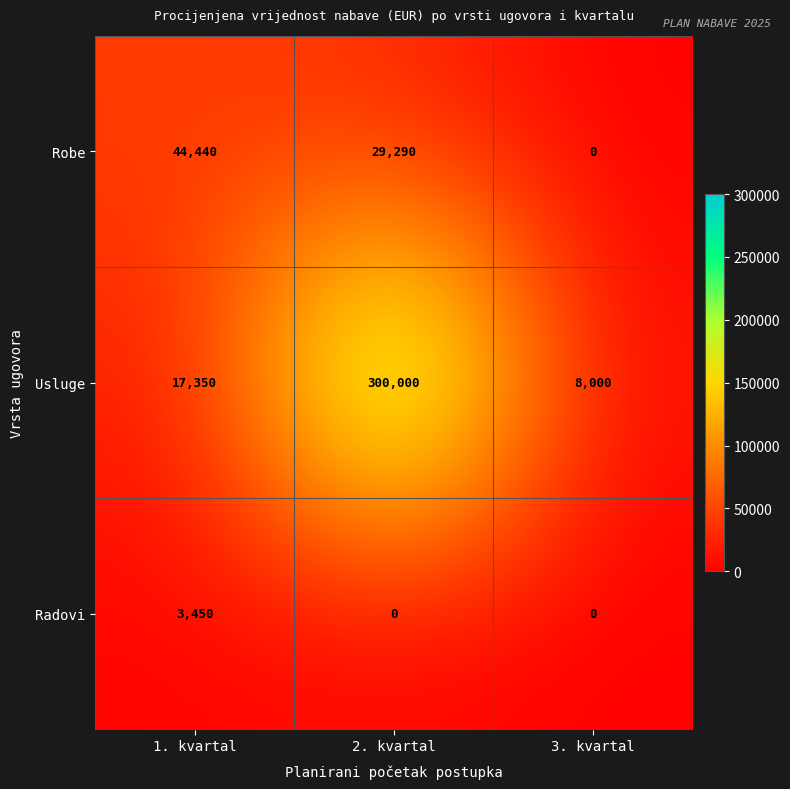

What is the sum of all Robe values?

73730